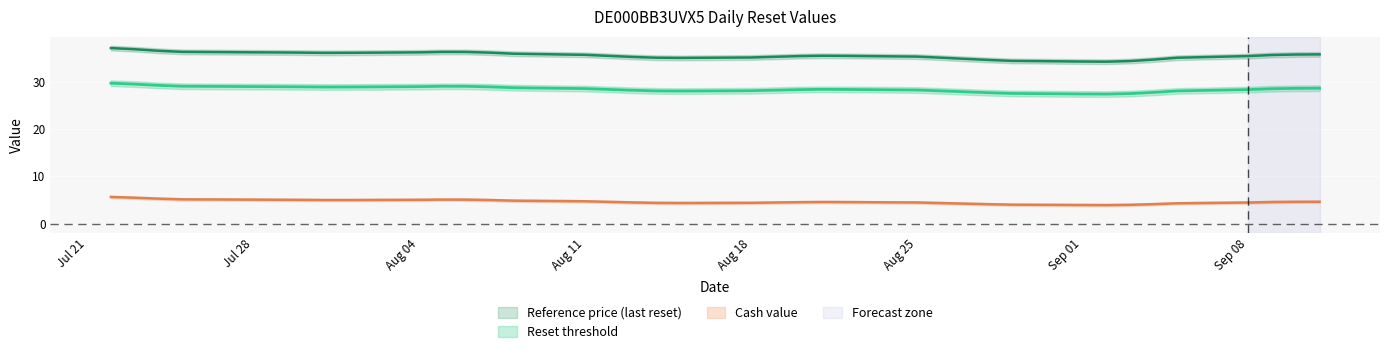

What is the average value of the Reference price (last reset) series?

35.6